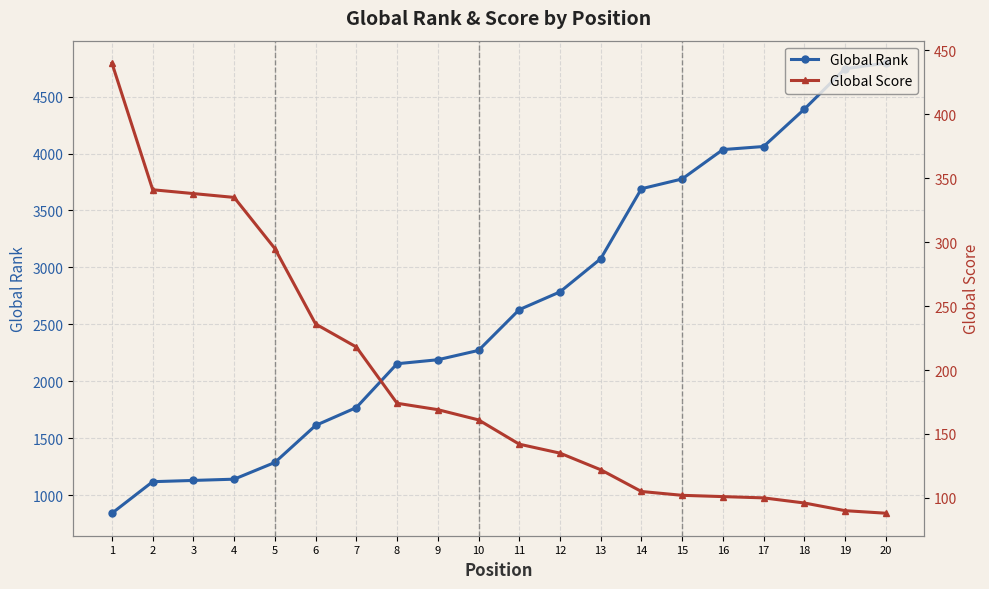

At which category does the chart reach its peak across all series?

20